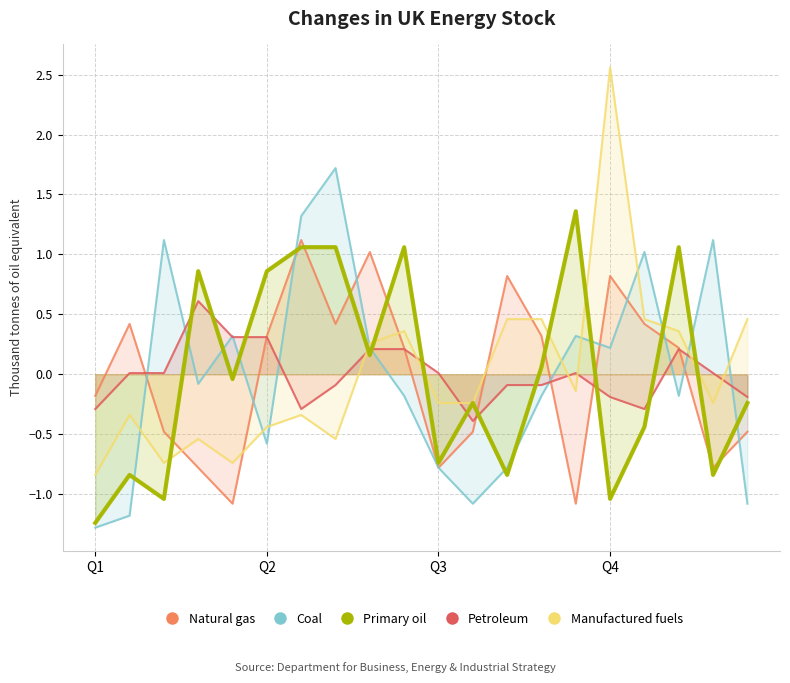

What is the label of the 9th point from the left?

01:20